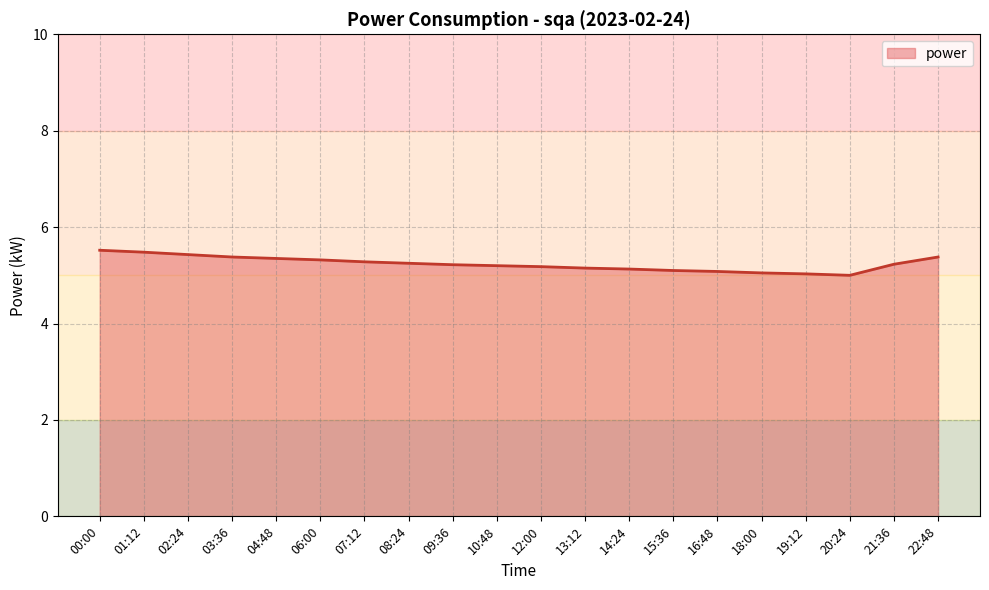

Approximately how many times larger is the value at 09:36 compared to 04:48?

1.0